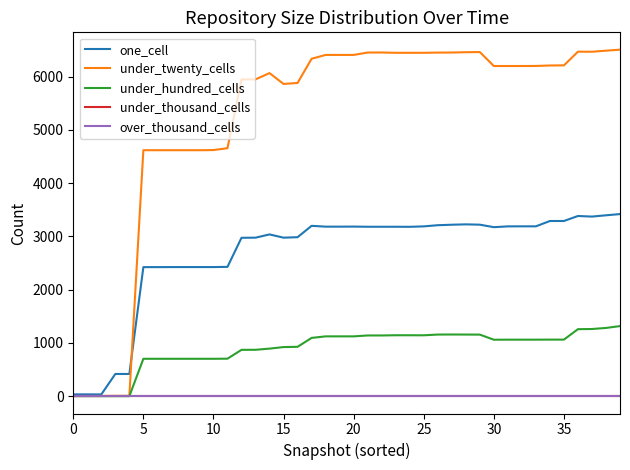

Which label corresponds to the largest value in the chart?

39